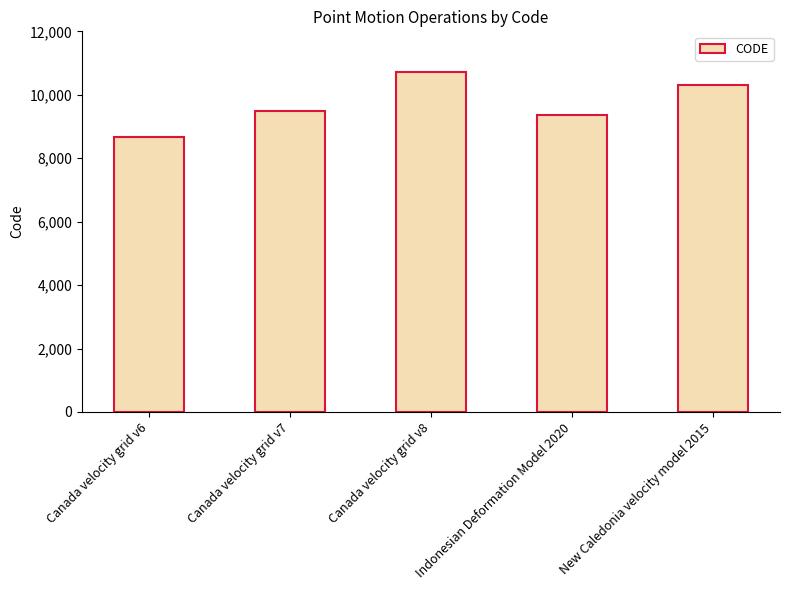

What is the label of the 1st bar from the left?

Canada velocity grid v6